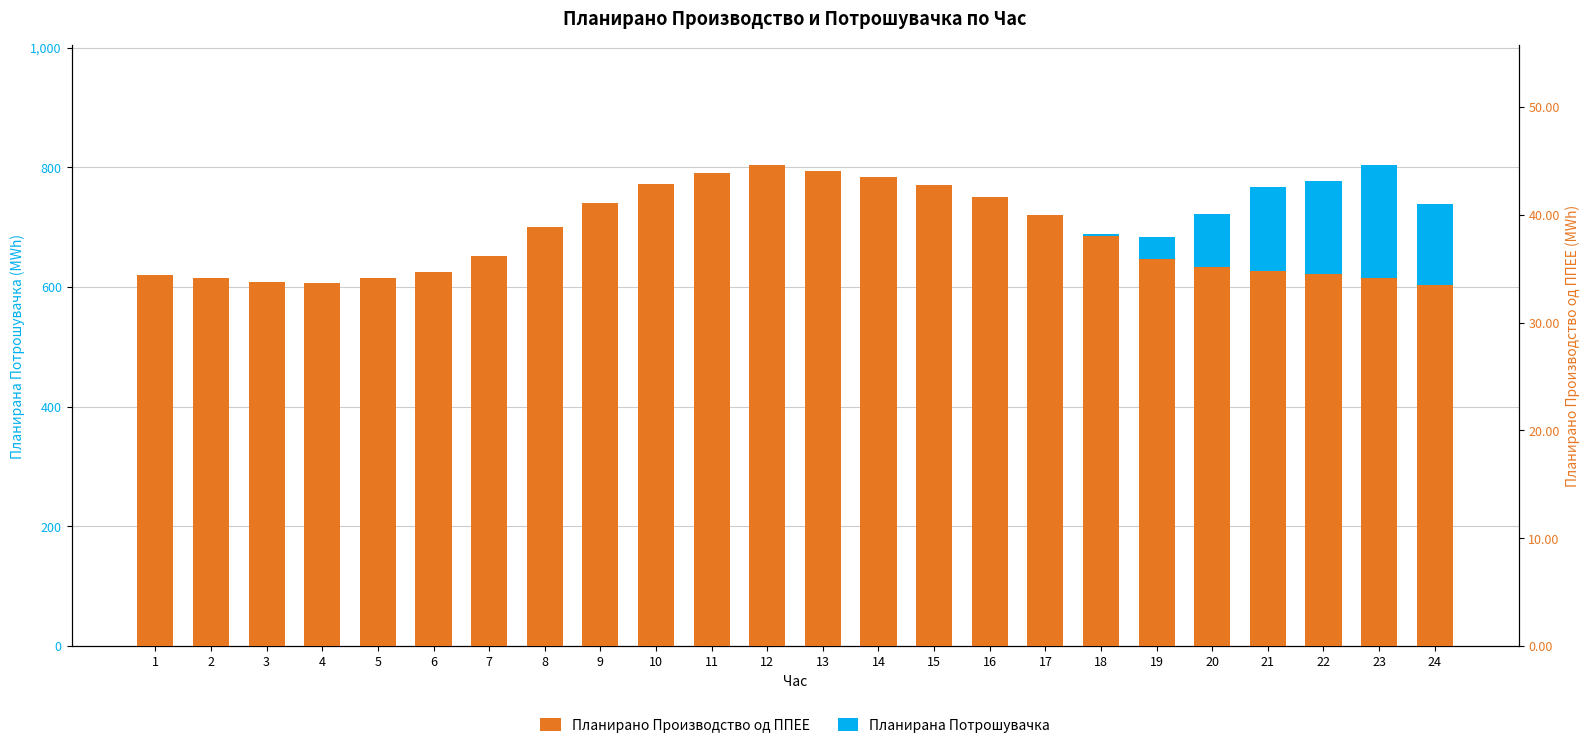

The value of Планирана Потрошувачка at 11 is 360.8. True or false?

False